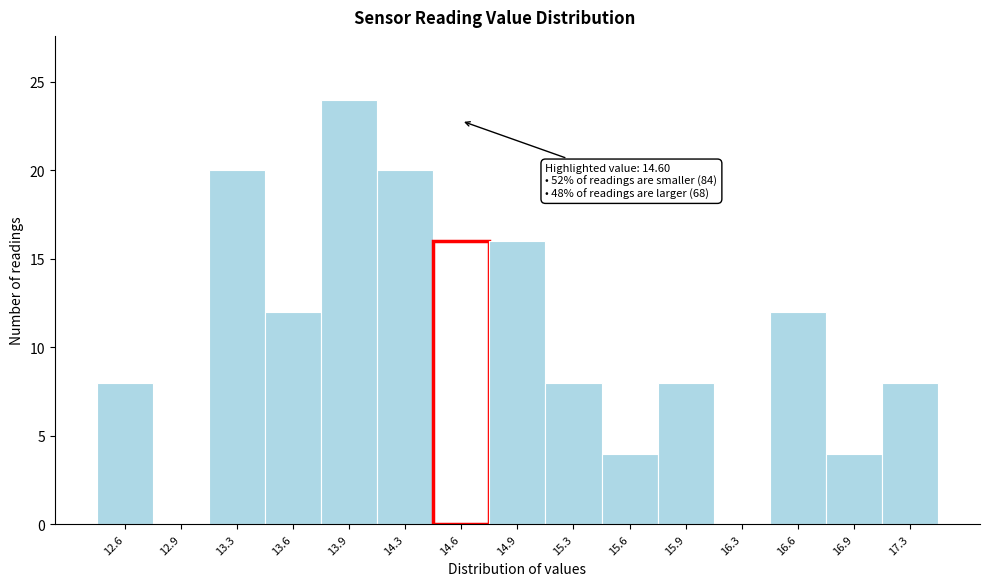

Reading left to right, transcribe all the data shown in this chart.

12.6=8	12.9=0	13.3=20	13.6=12	13.9=24	14.3=20	14.6=16	14.9=16	15.3=8	15.6=4	15.9=8	16.3=0	16.6=12	16.9=4	17.3=8